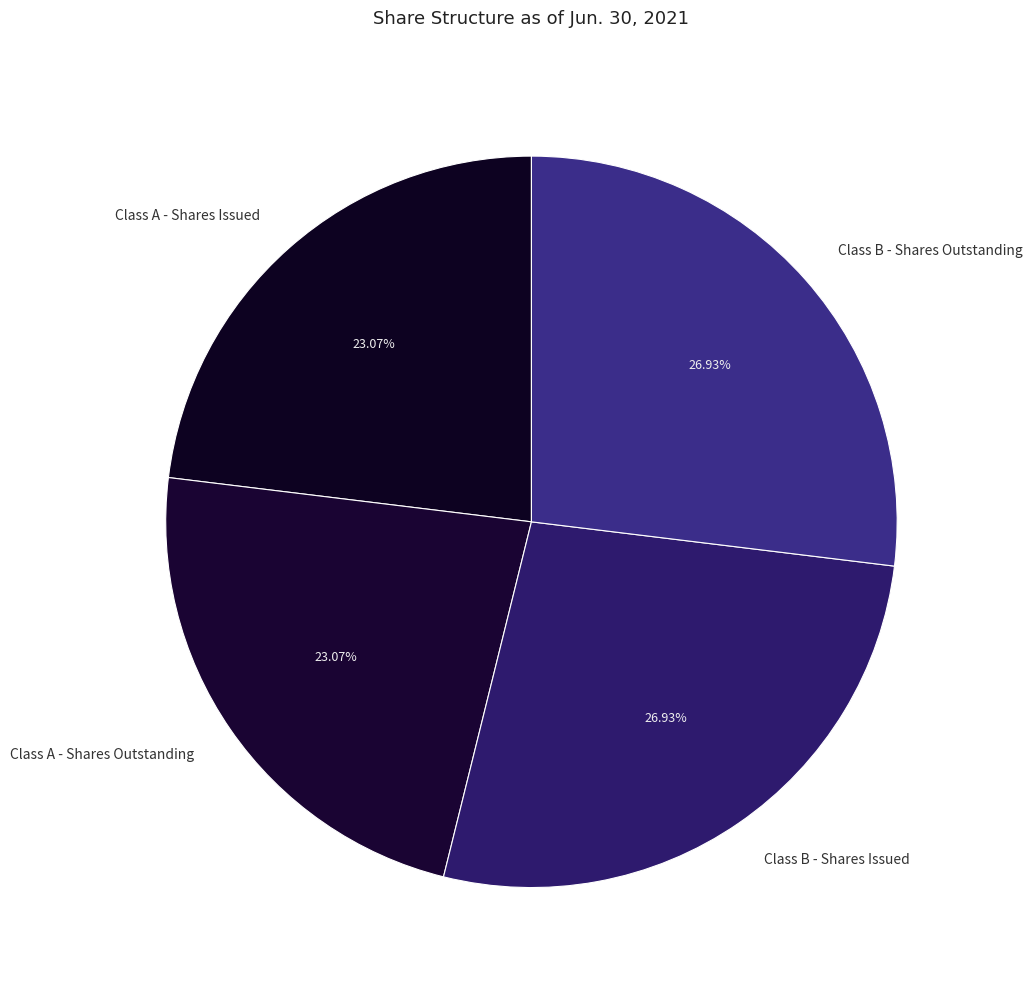

The Class B - Shares Outstanding slice represents 27% of the pie. True or false?

True